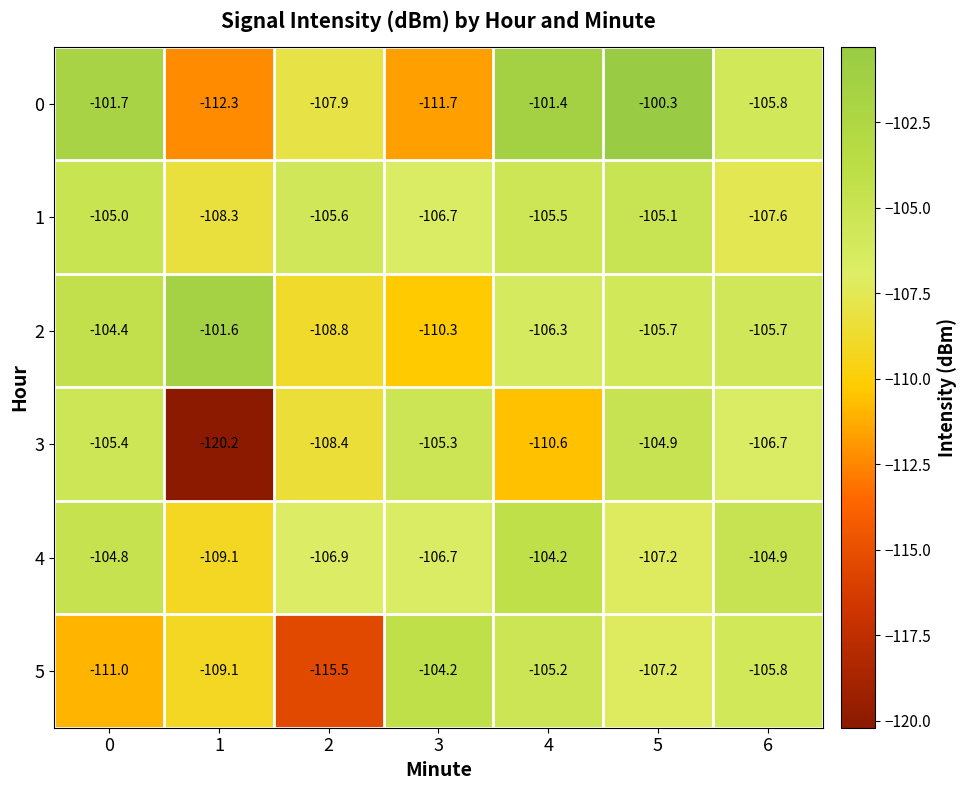

Is it true that 5 equals -65.3 at 1?

False